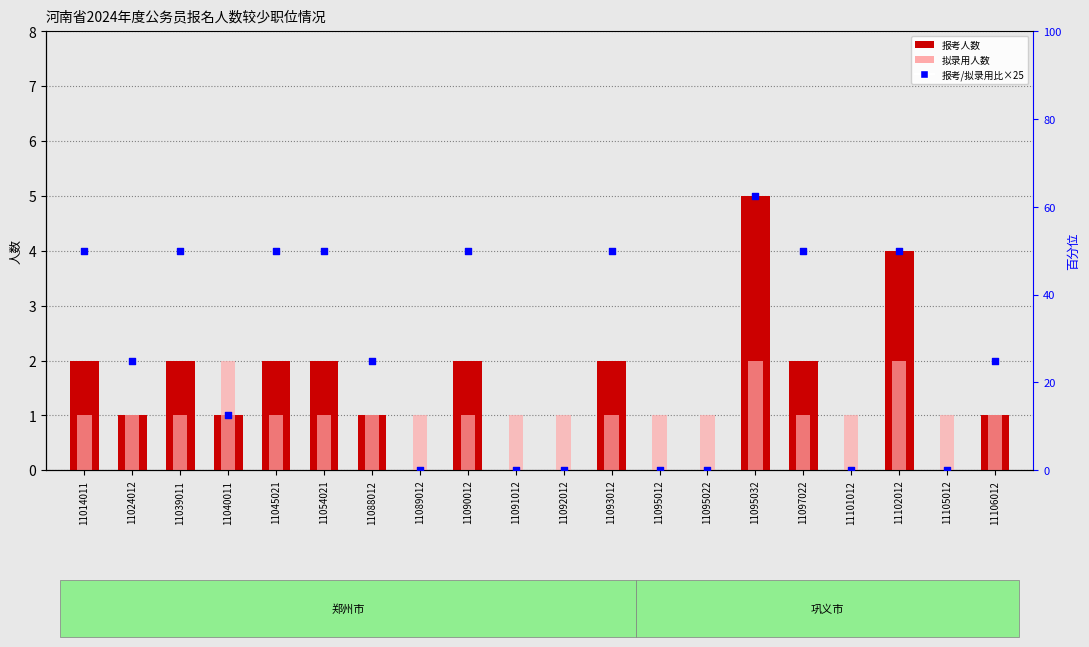

Is the value of 拟录用人数 at 11095032 greater than the value of 报考人数 at 11089012?

Yes